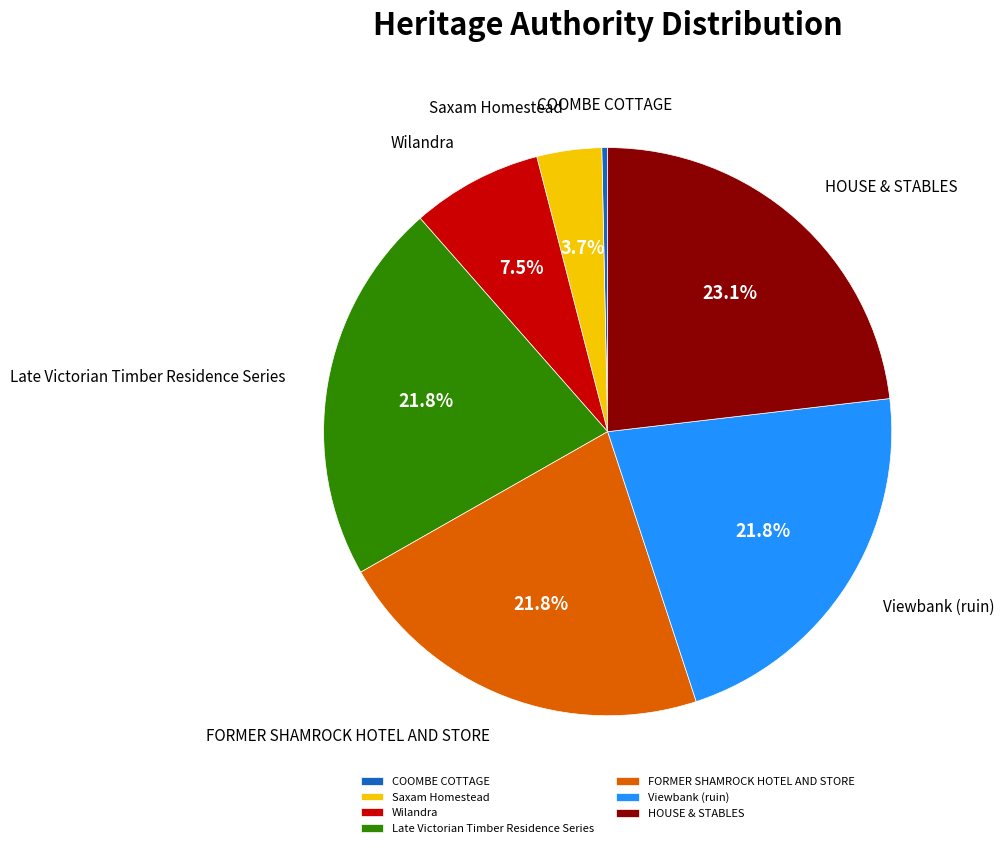

Count the number of slices in the pie.

7